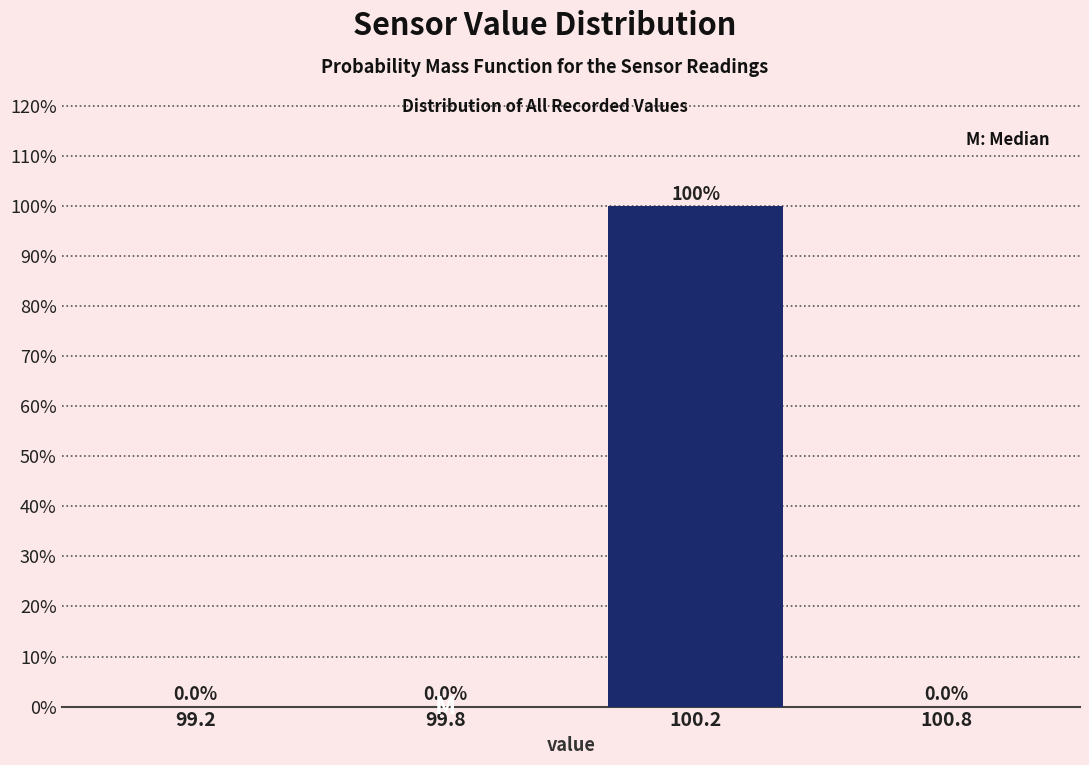

Reading left to right, what are all the values shown in this chart?

99.2=0	99.8=0	100.2=100	100.8=0